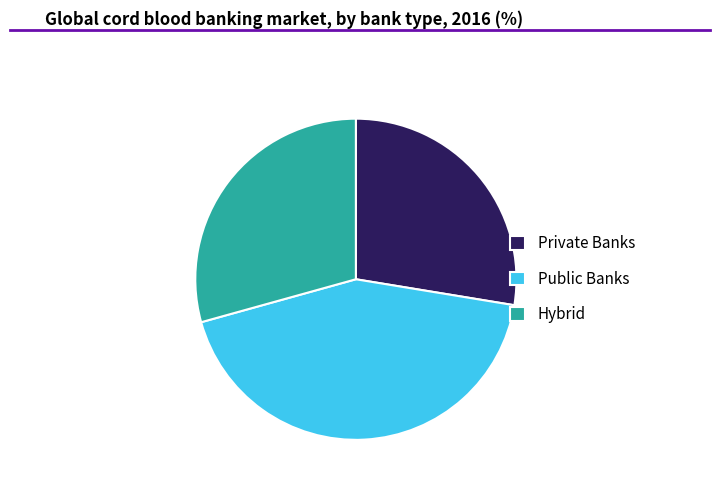

Rank the categories by value from lowest to highest.

Private Banks, Hybrid, Public Banks